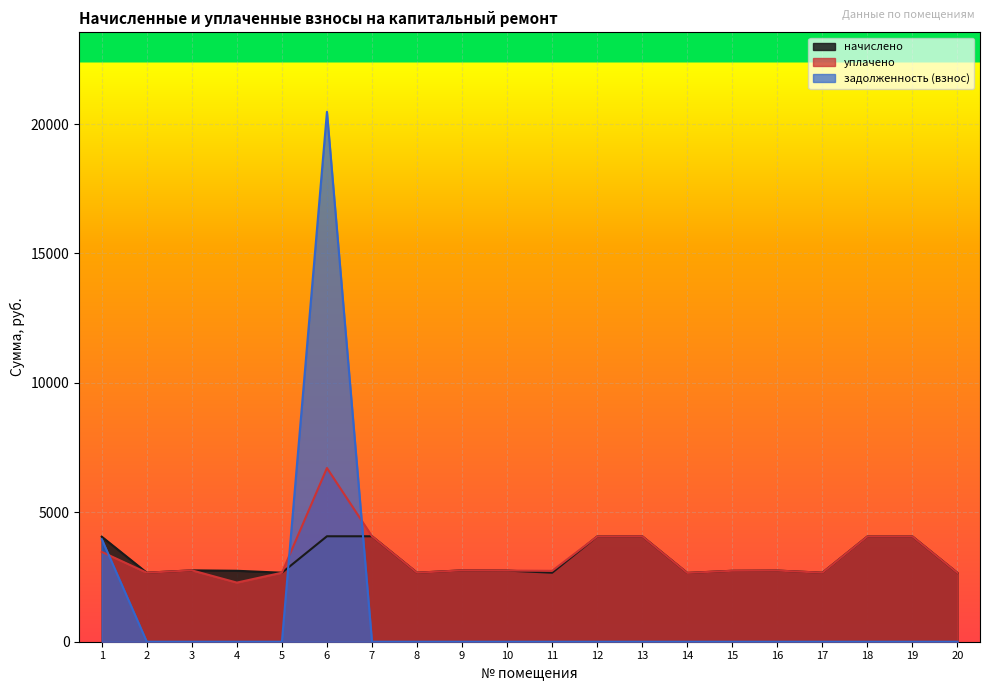

Which series changed the most between 5 and 19?

начислено